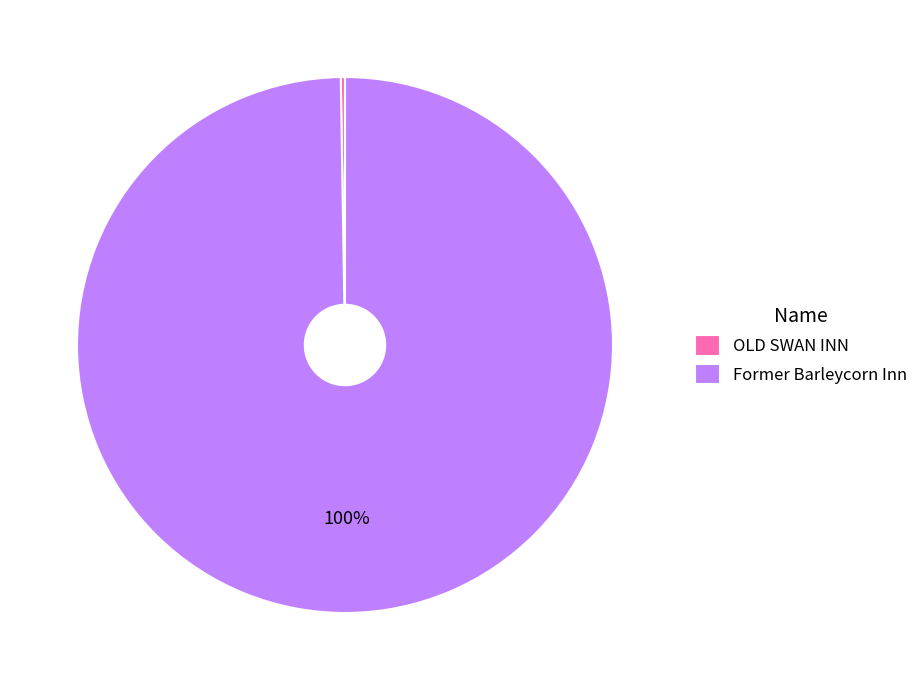

To the nearest percent, what is the average slice percentage?

50%